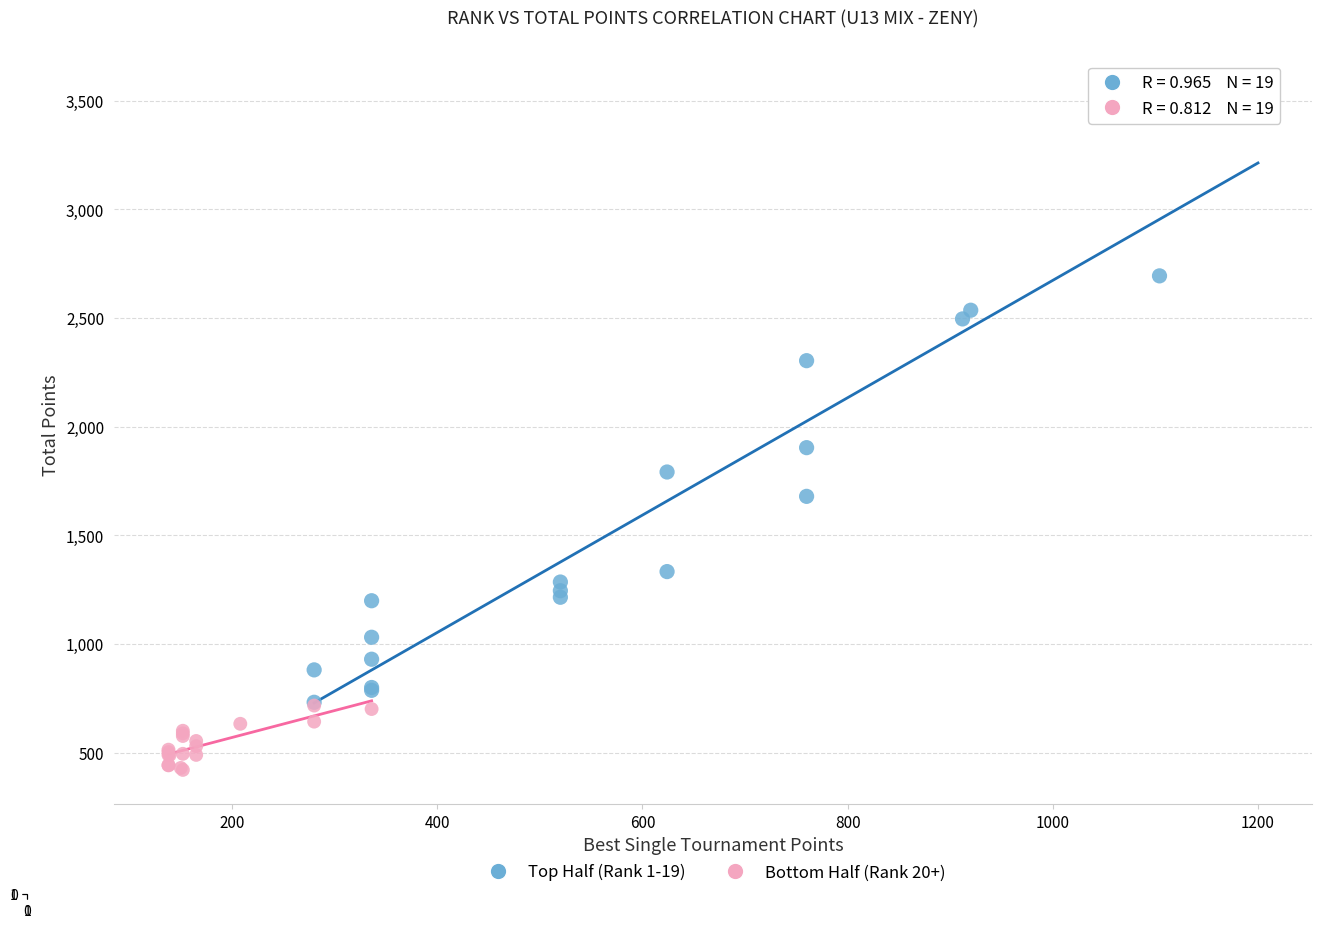

Which series contains the highest Y value?

Top Half (Rank 1-19)